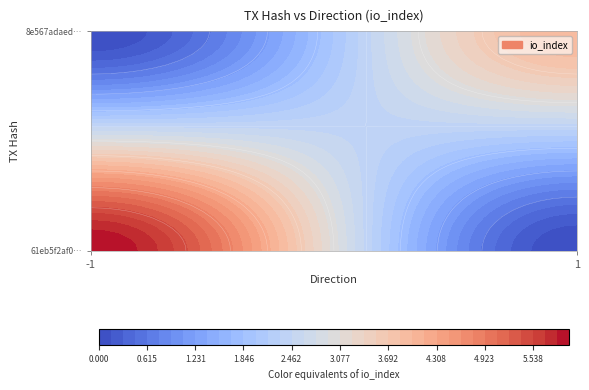

Reading right to left, transcribe all the data shown in this chart.

61eb5f2af02f67aaeccc8d37fd7989cb99b7d92: io_index=6	direction=-1
8e567adaedf6456edb53183c7c960180439196f: io_index=4	direction=1